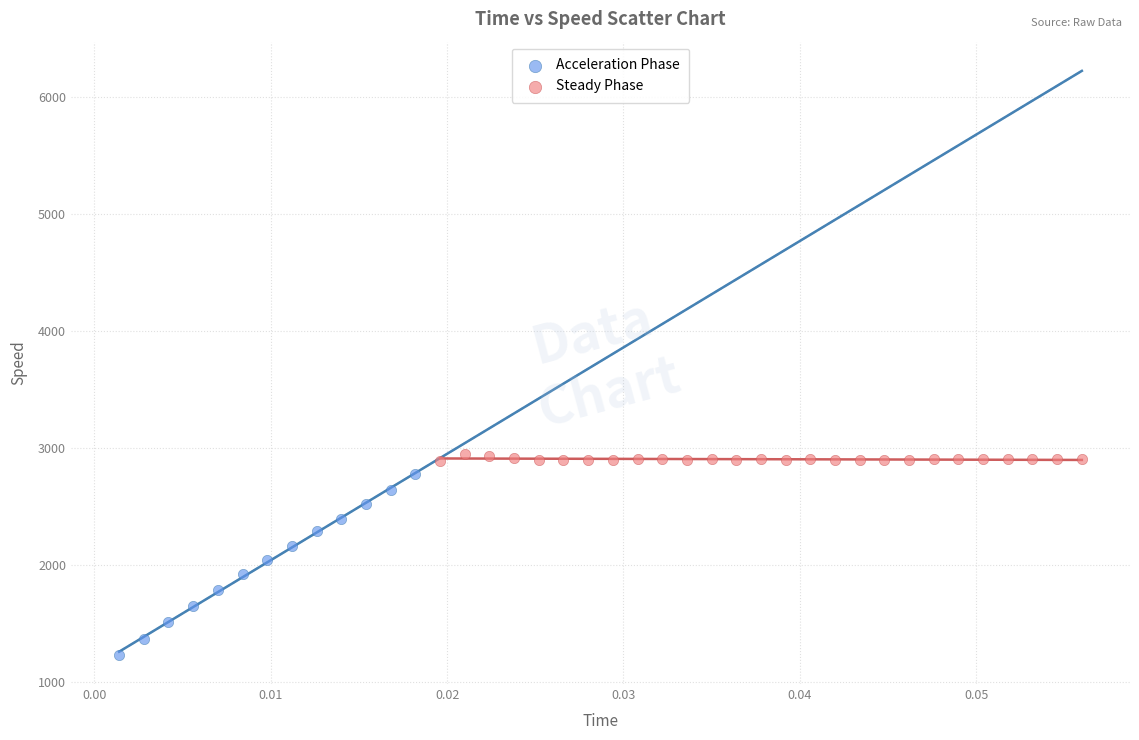

What are all the series names shown in the legend?

Acceleration Phase, Steady Phase